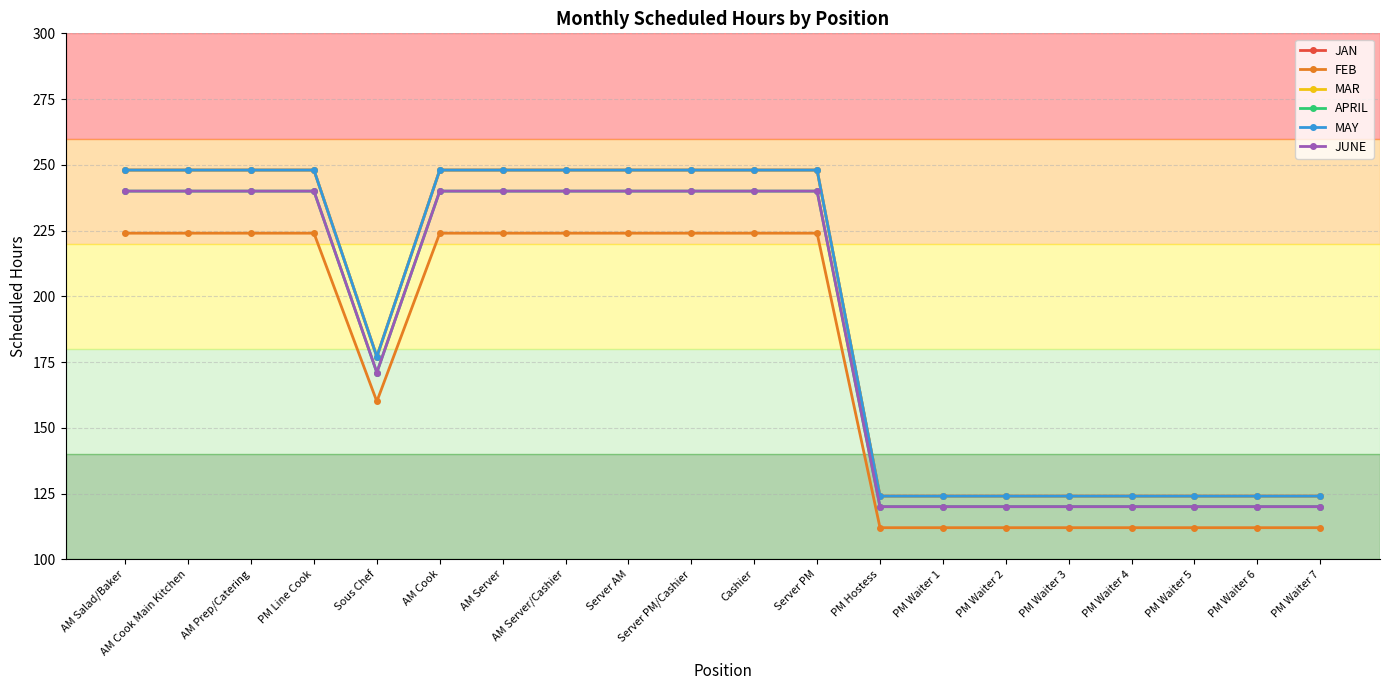

What is the label of the 8th point from the right?

PM Hostess